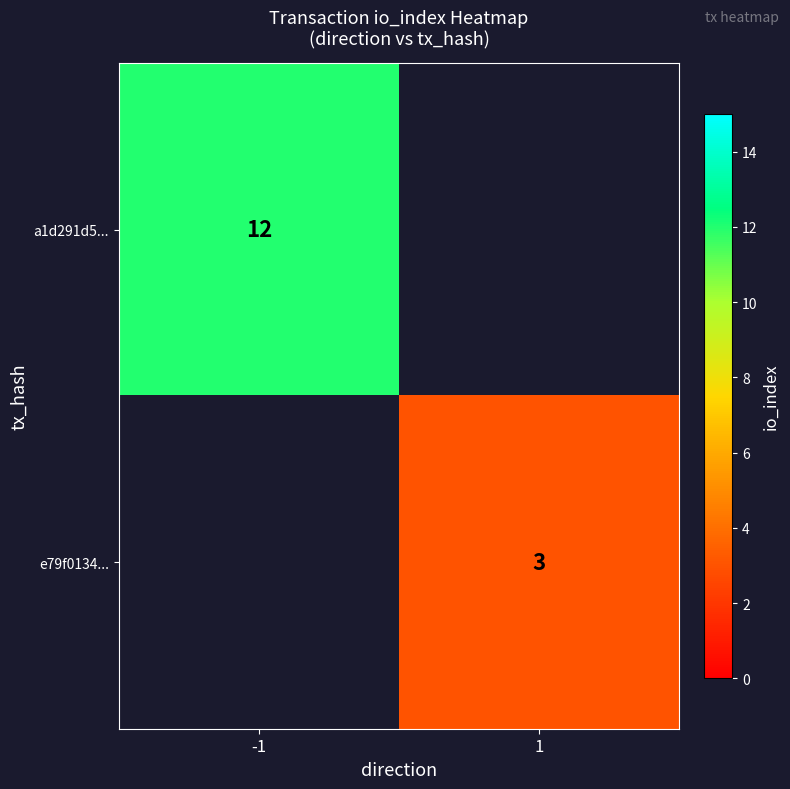

The a1d291d5... series shows 12 at -1. True or false?

True